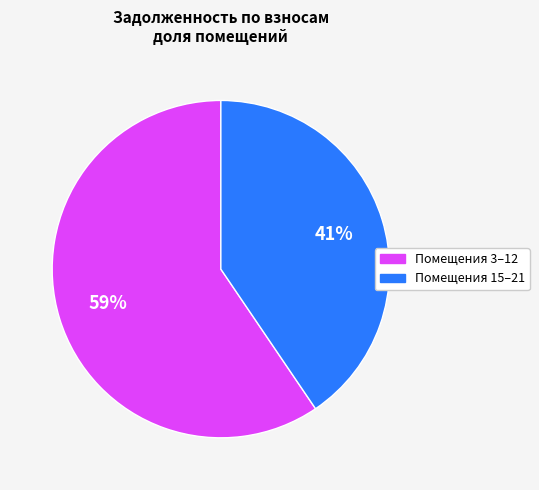

To the nearest percent, what is the average slice percentage?

50%